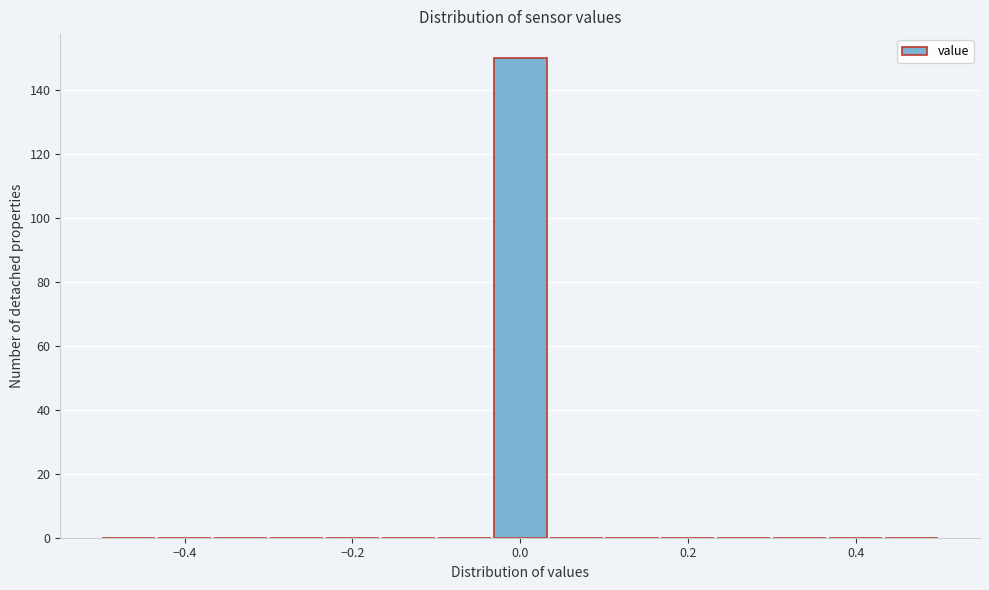

Around what value on the x-axis is the tallest bar? Give the approximate position of its centre, as read against the axis.

0.00